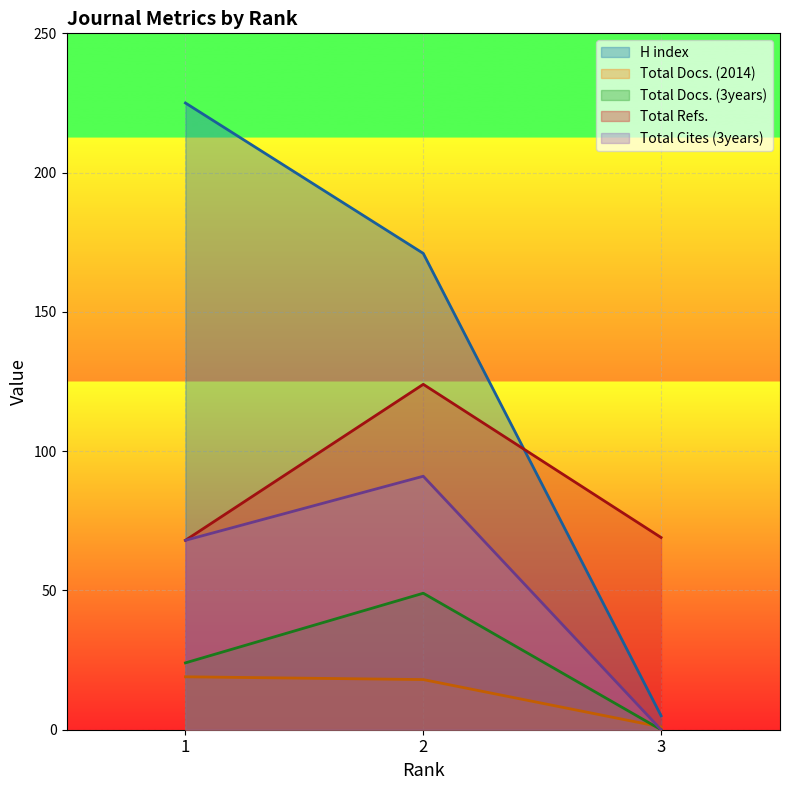

How many lines are shown in the chart?

5